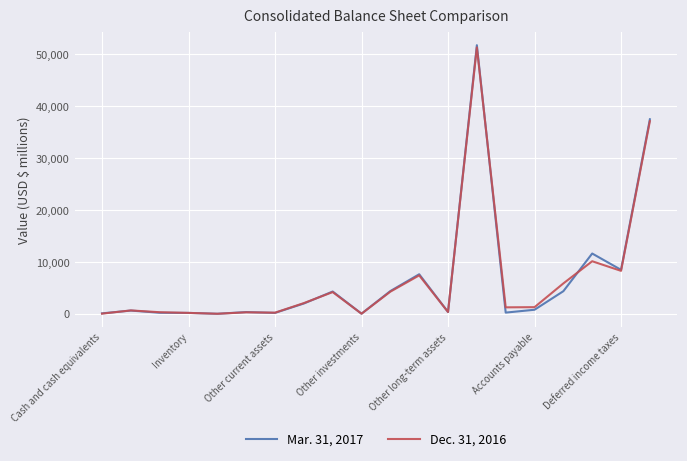

Which series has the widest spread of values?

Mar. 31, 2017